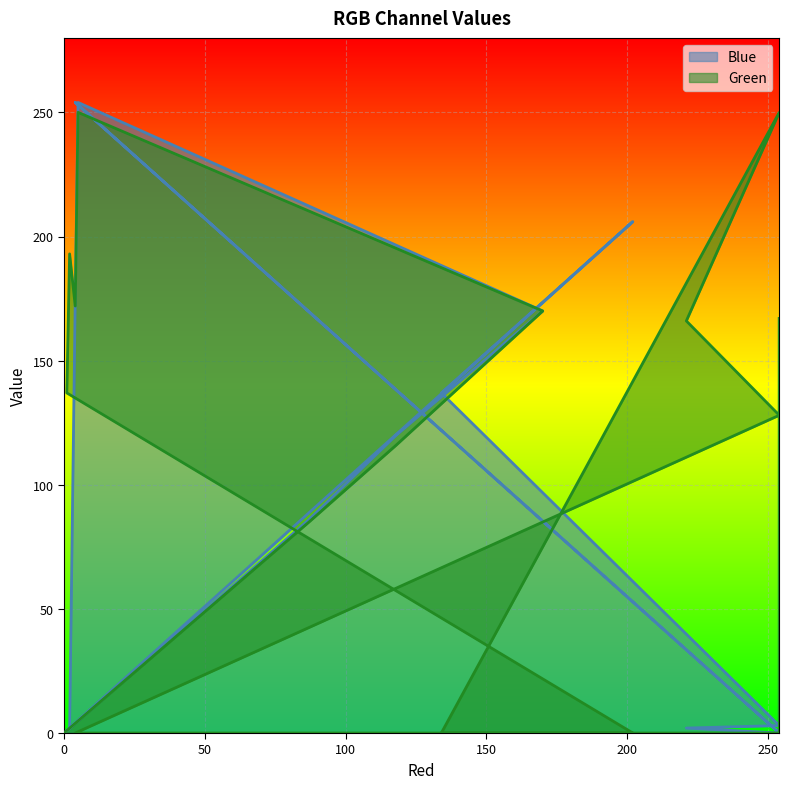

The value of Green at 5 is 99. True or false?

False